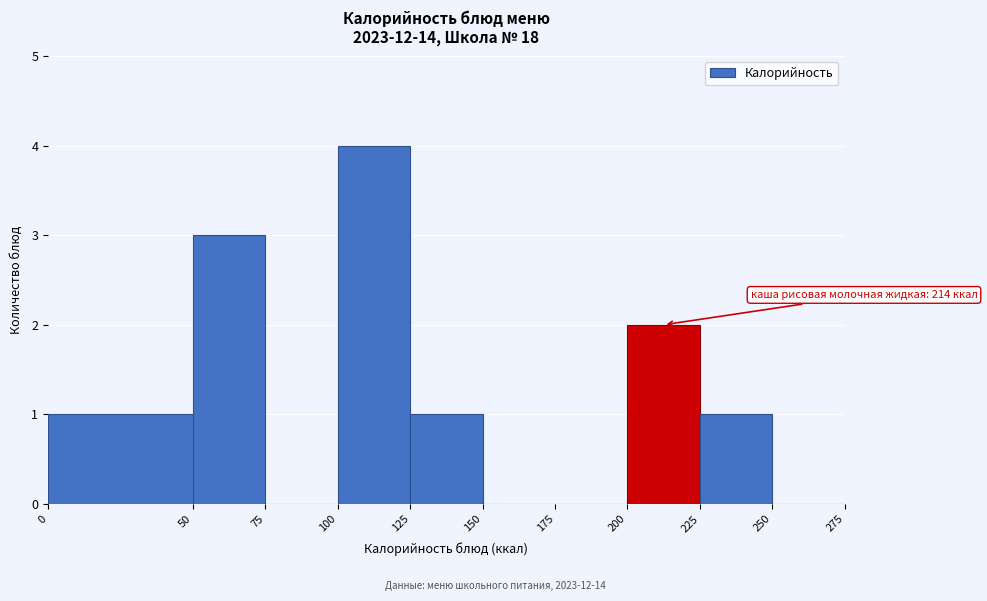

Over which range of the x-axis is the bar tallest?

100 to 125